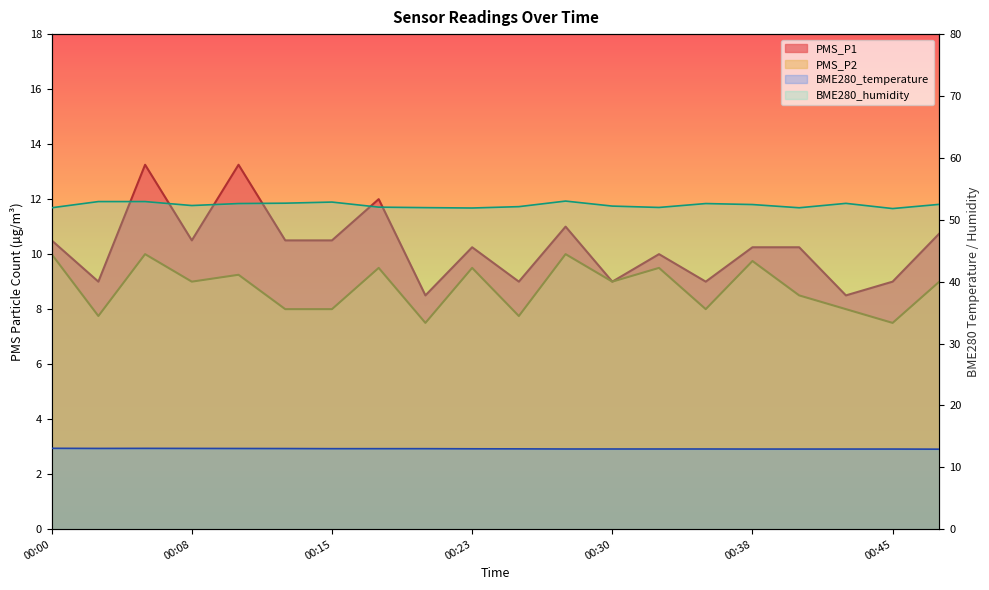

Is it true that PMS_P2 equals 9.8 at 00:38?

True